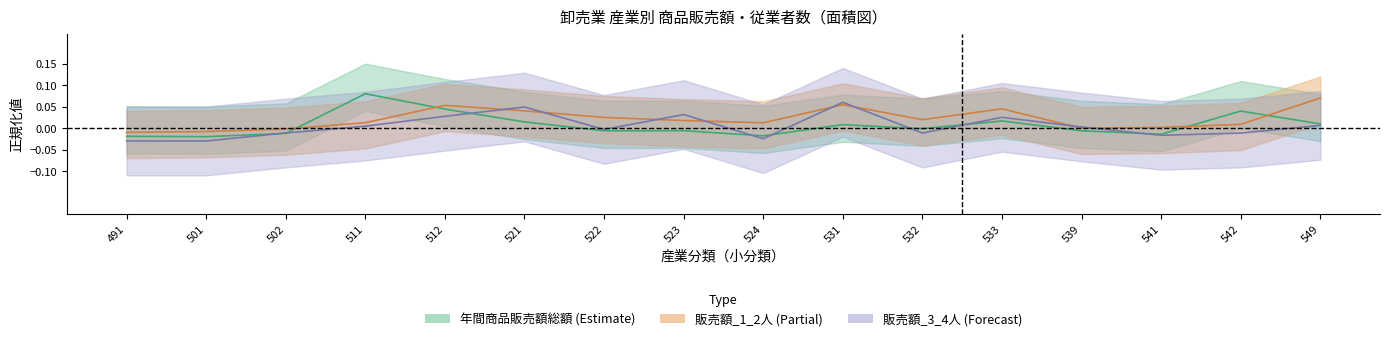

True or false: 販売額_3_4人 has a value of -0.0 at 542.

True